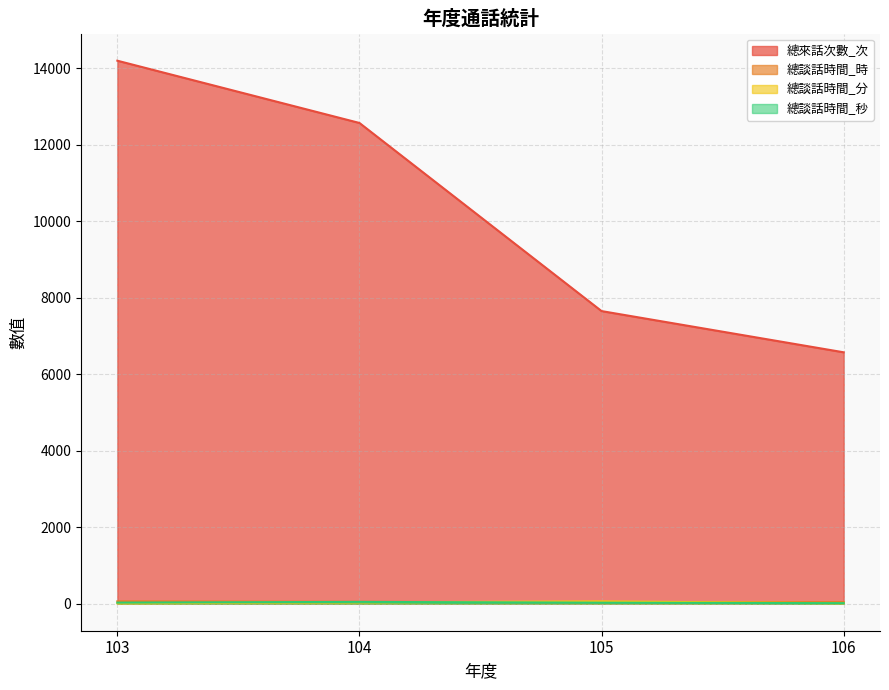

True or false: 總來話次數_次 and 總談話時間_時 intersect in this chart.

False